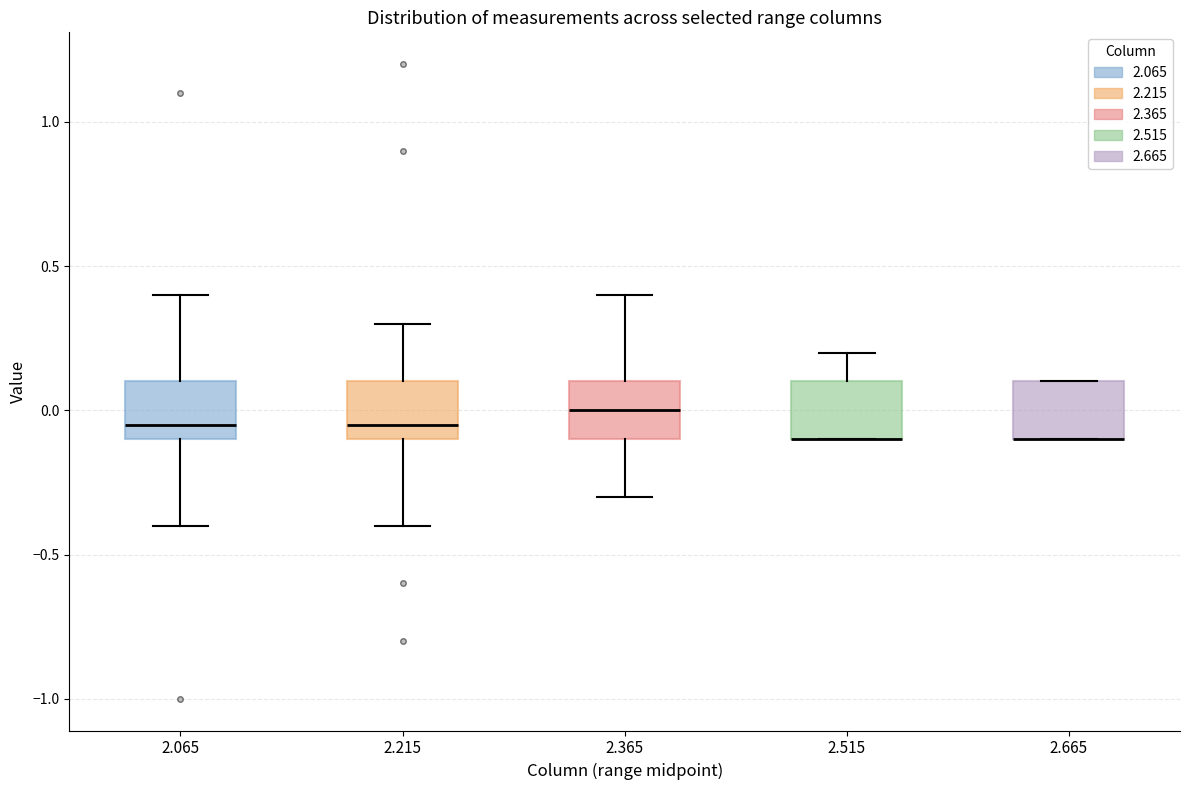

Reading left to right, read every box against the y-axis: the position of its median line, the range the box covers, and the ends of its whiskers. The values are not printed on the chart, so give them approximately, as read against the axis.

2.065: median -0.05, box -0.10 to 0.10, whiskers -0.40 to 0.40
2.215: median -0.05, box -0.10 to 0.10, whiskers -0.40 to 0.30
2.365: median 0.00, box -0.10 to 0.10, whiskers -0.30 to 0.40
2.515: median -0.10 (drawn on the box's lower edge), box -0.10 to 0.10, whiskers -0.10 to 0.20
2.665: median -0.10 (drawn on the box's lower edge), box -0.10 to 0.10, whiskers -0.10 to 0.10